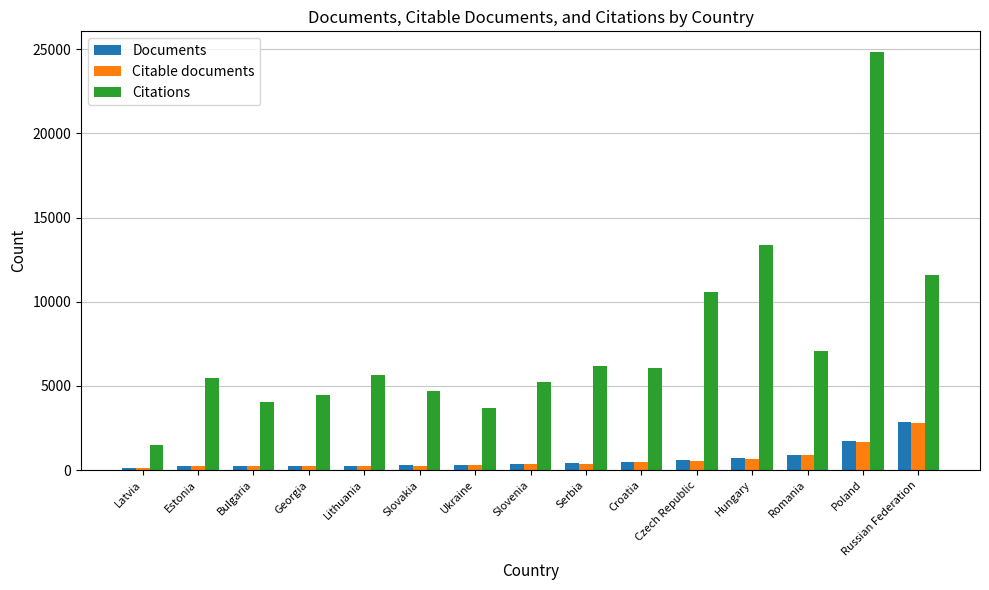

What is the smallest value displayed?

105